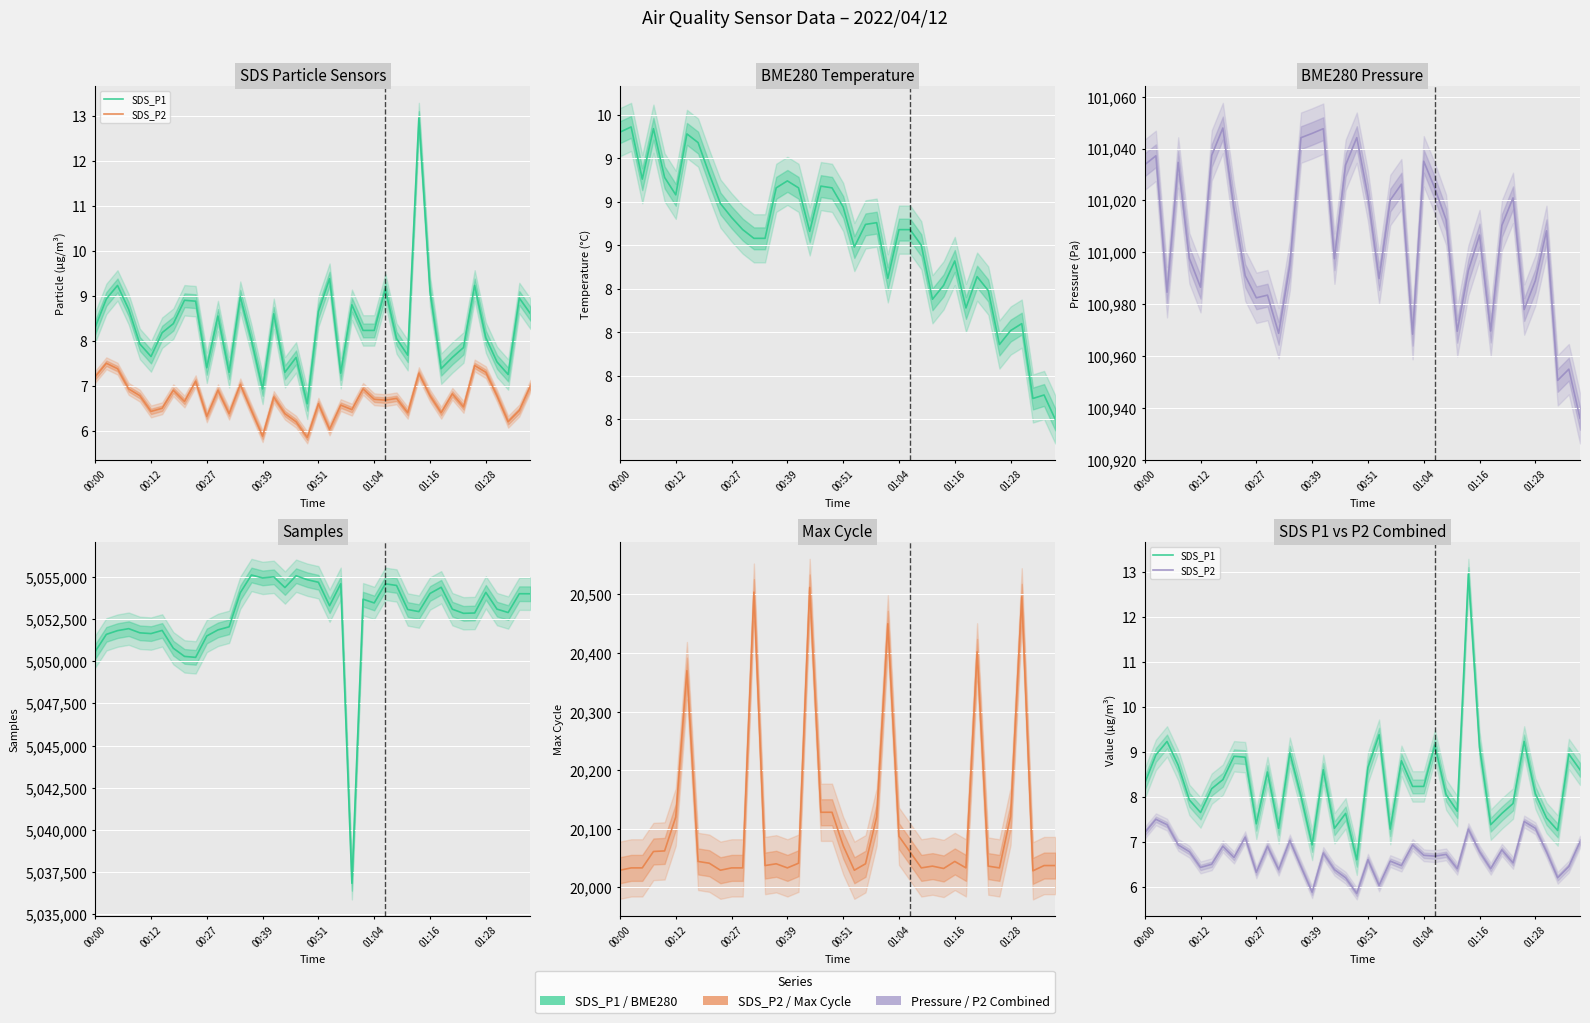

How many lines are shown in the chart?

6